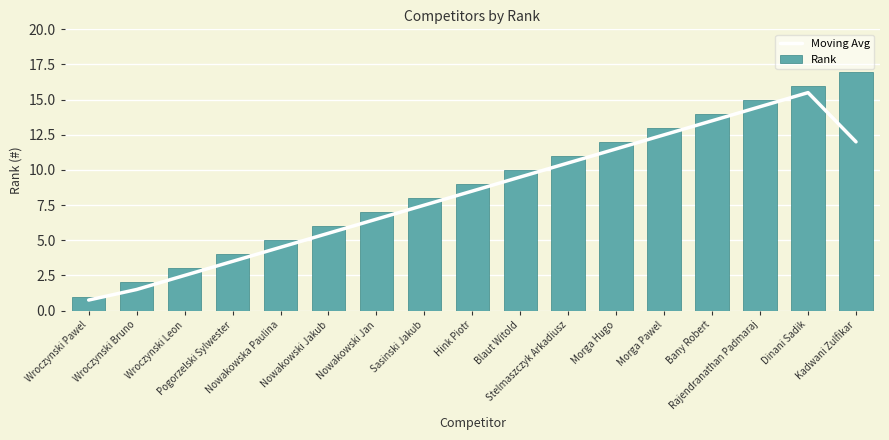

What is the approximate value of Rank at Dinani Sadik?

16